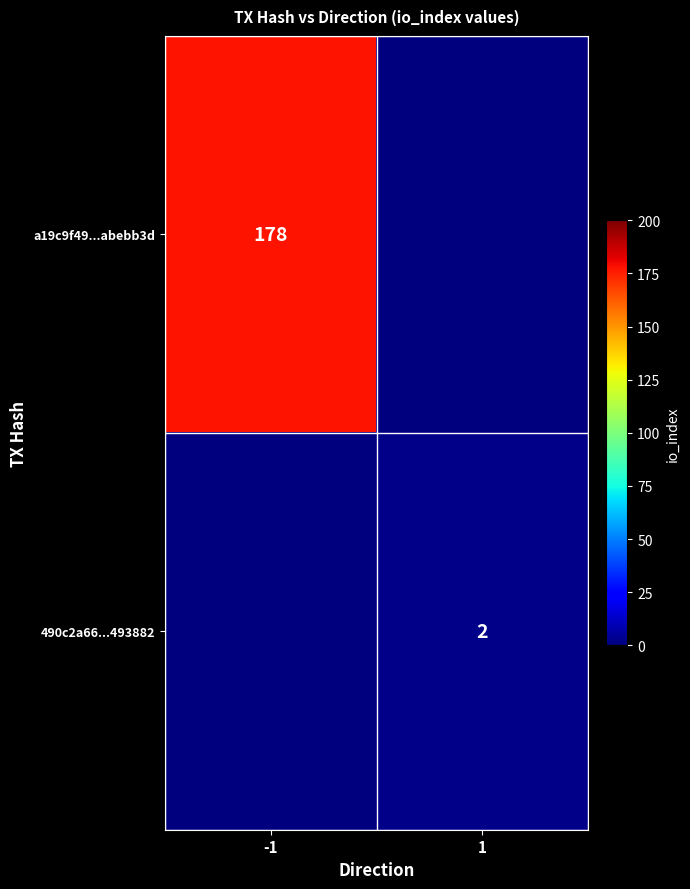

Which label corresponds to the largest value in the chart?

-1